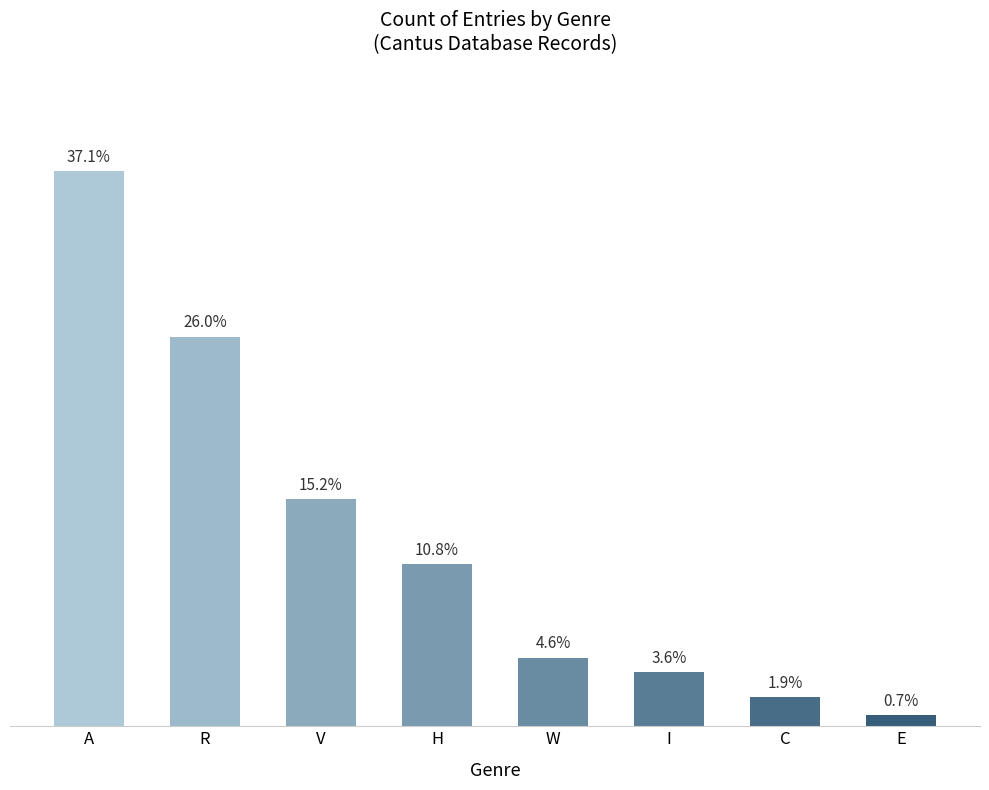

Are the bars horizontal?

No